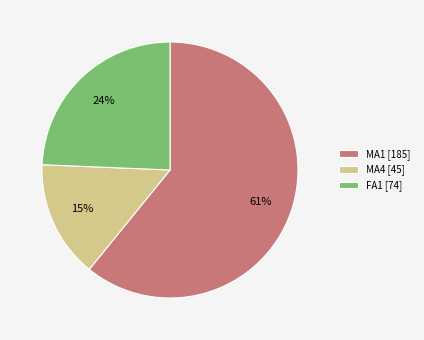

Is there a majority slice in this chart?

Yes